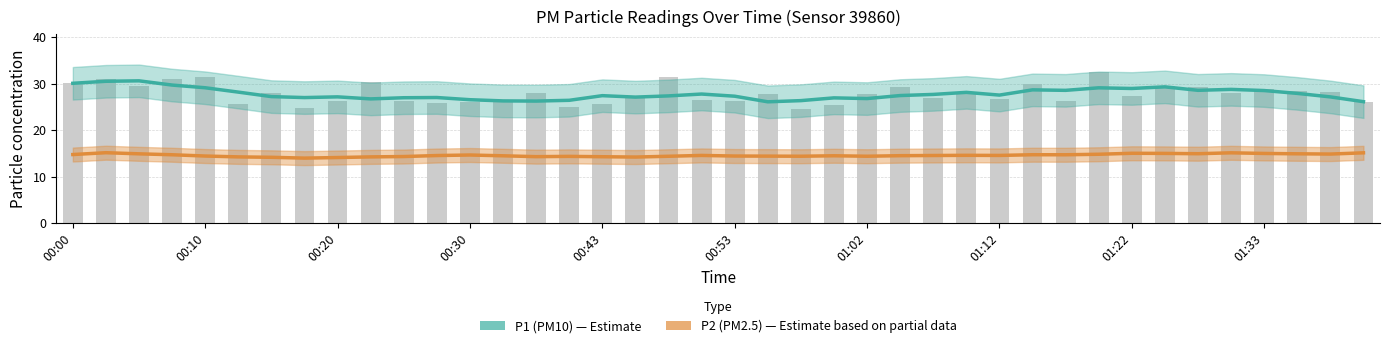

What is the average value of the P2 (PM2.5) series?

14.6